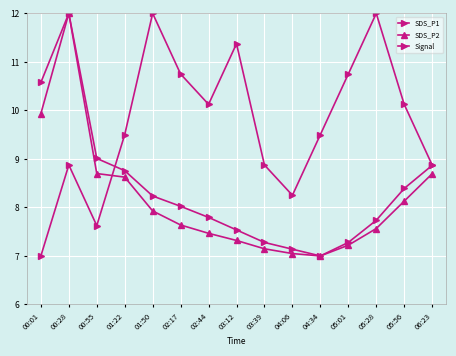

Is this an area chart (filled region under the line)?

No